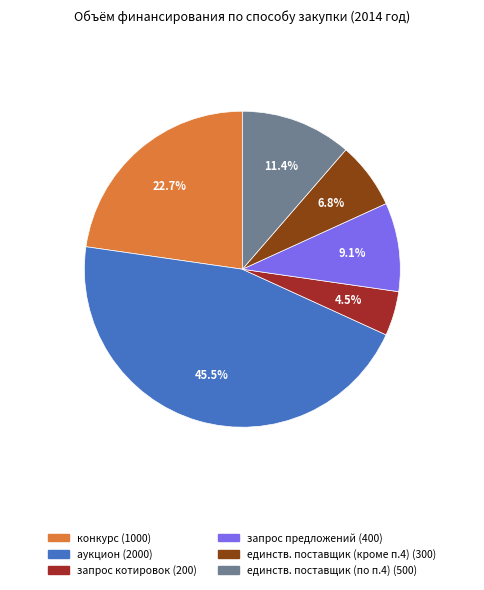

Which category has the smallest portion of the pie?

запрос котировок